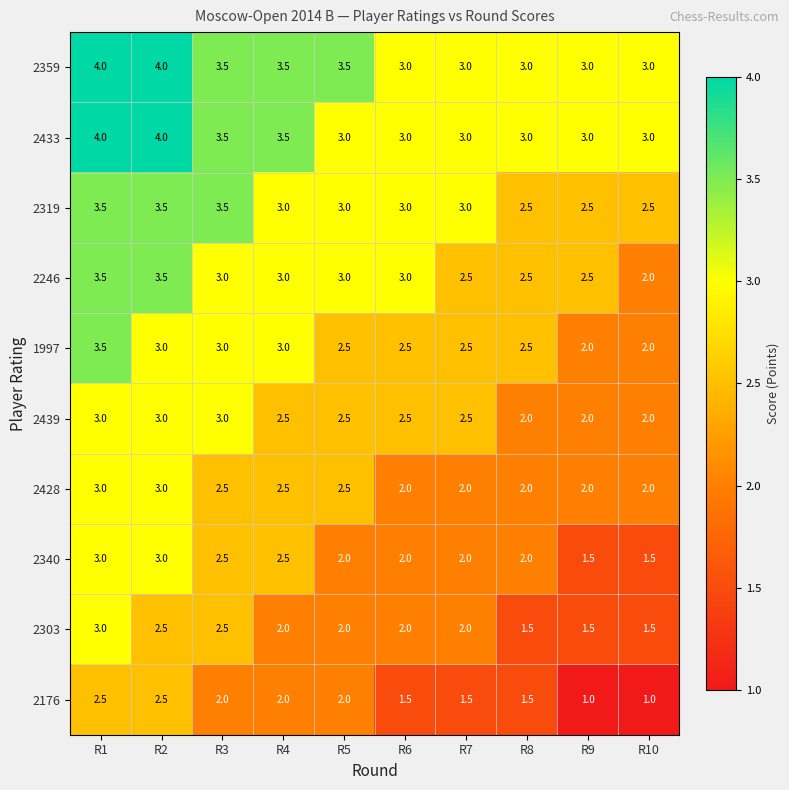

What is the spread (max minus min) of values at R4?

1.5